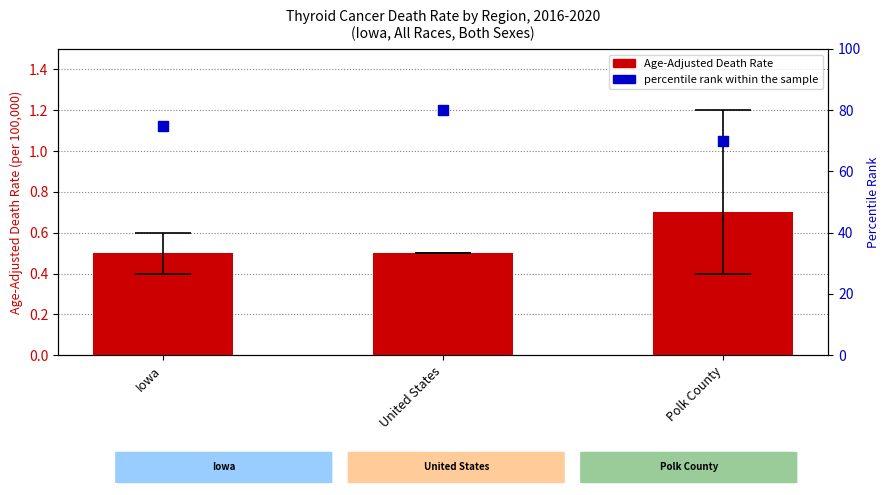

At how many categories does at least one series exceed 50?

3